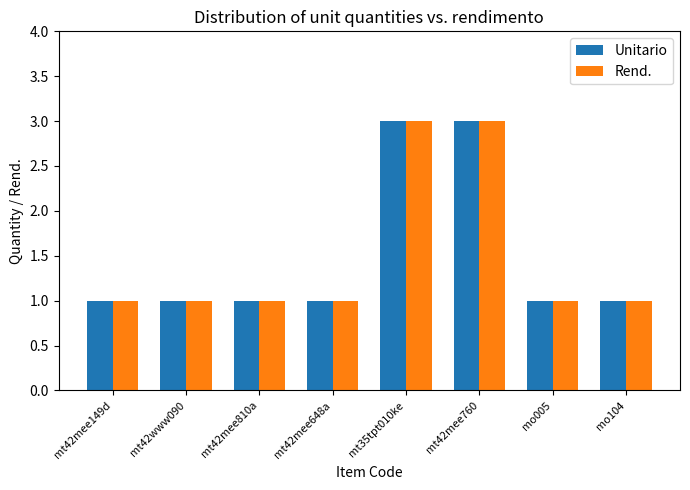

What is the label of the 6th bar from the left?

mt42mee760